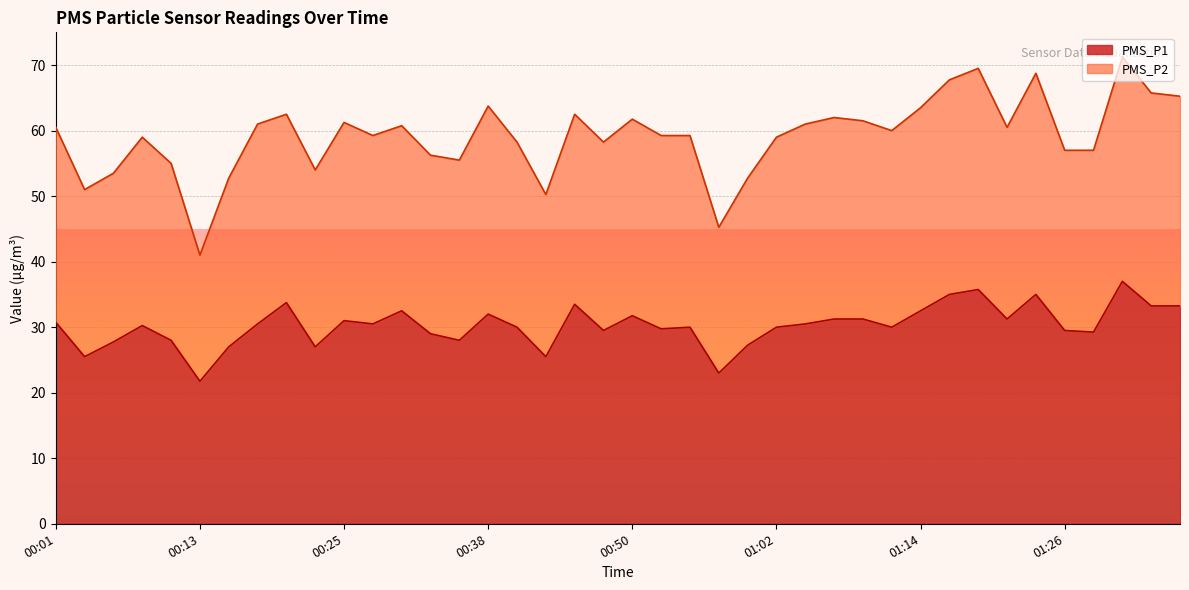

Reading left to right, list all the values displayed in this chart.

PMS_P1: 00:01=30.8	00:03=25.5	00:06=27.8	00:08=30.2	00:11=28.0	00:13=21.8	00:16=27.0	00:18=30.5	00:21=33.8	00:23=27.0	00:25=31.0	00:28=30.5	00:30=32.5	00:33=29.0	00:35=28.0	00:38=32.0	00:40=30.0	00:42=25.5	00:45=33.5	00:47=29.5	00:50=31.8	00:52=29.8	00:55=30.0	00:57=23.0	01:00=27.2	01:02=30.0	01:05=30.5	01:07=31.2	01:09=31.2	01:12=30.0	01:14=32.5	01:17=35.0	01:19=35.8	01:22=31.2	01:24=35.0	01:26=29.5	01:29=29.2	01:31=37.0	01:34=33.2	01:36=33.2
PMS_P2: 00:01=60.5	00:03=51.0	00:06=53.5	00:08=59.0	00:11=55.0	00:13=41.0	00:16=52.8	00:18=61.0	00:21=62.5	00:23=54.0	00:25=61.2	00:28=59.2	00:30=60.8	00:33=56.2	00:35=55.5	00:38=63.8	00:40=58.2	00:42=50.2	00:45=62.5	00:47=58.2	00:50=61.8	00:52=59.2	00:55=59.2	00:57=45.2	01:00=52.8	01:02=59.0	01:05=61.0	01:07=62.0	01:09=61.5	01:12=60.0	01:14=63.5	01:17=67.8	01:19=69.5	01:22=60.5	01:24=68.8	01:26=57.0	01:29=57.0	01:31=71.2	01:34=65.8	01:36=65.2